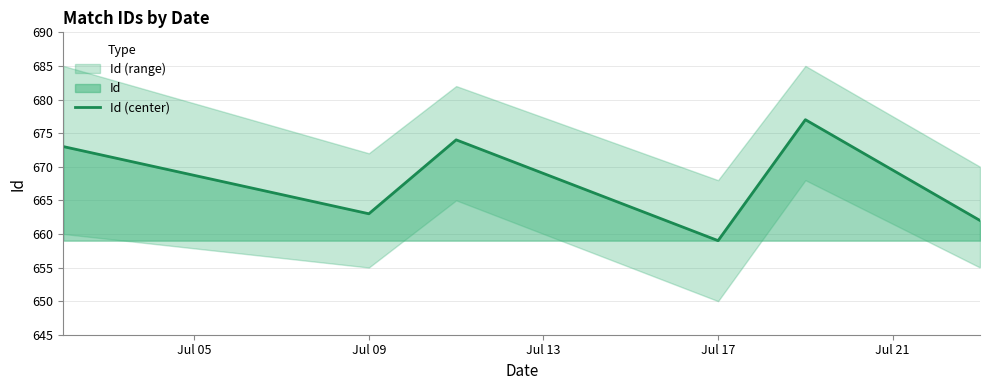

True or false: Id (center) has a value of 659 at Jul 17.

True